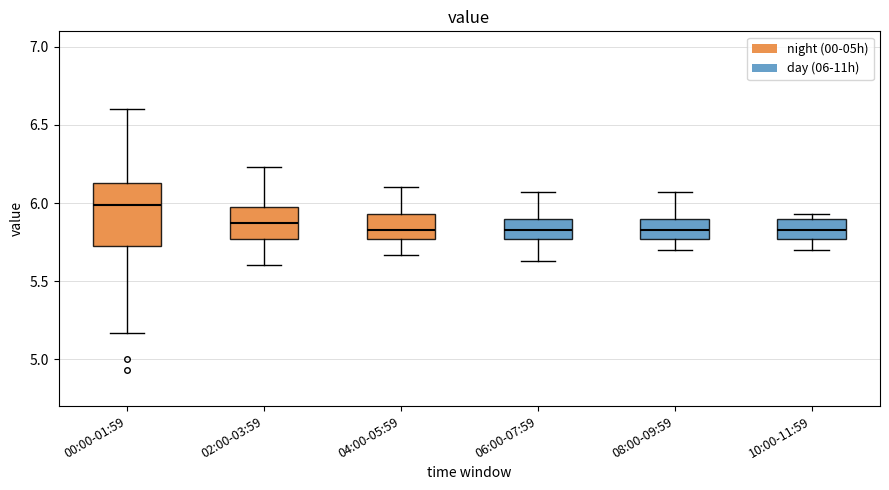

Which box has the highest median line?

00:00-01:59